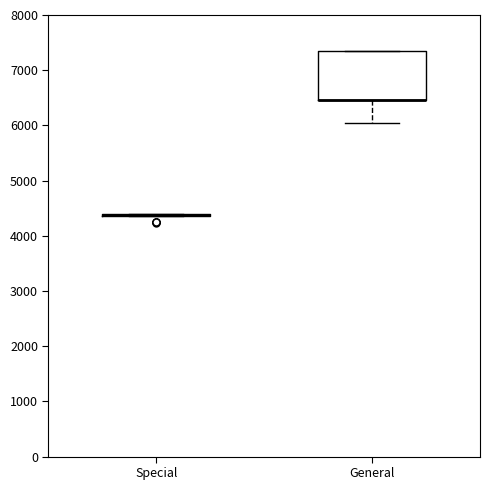

Reading left to right, transcribe this box plot: for each box, give where its median line is, the range the box spans, and where its two whiskers end, as read against the y-axis. The values are not printed on the chart, so give them approximately, as read against the axis.

Special: box collapsed to a line at 4400, whiskers 4400 to 4400
General: median 6500 (drawn on the box's lower edge), box 6500 to 7300, whiskers 6000 to 7400